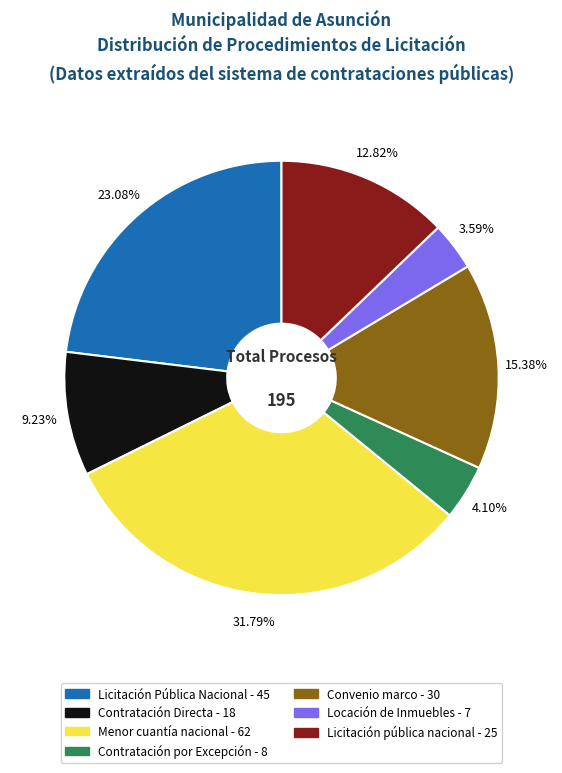

The Locación de Inmuebles slice represents 9% of the pie. True or false?

False